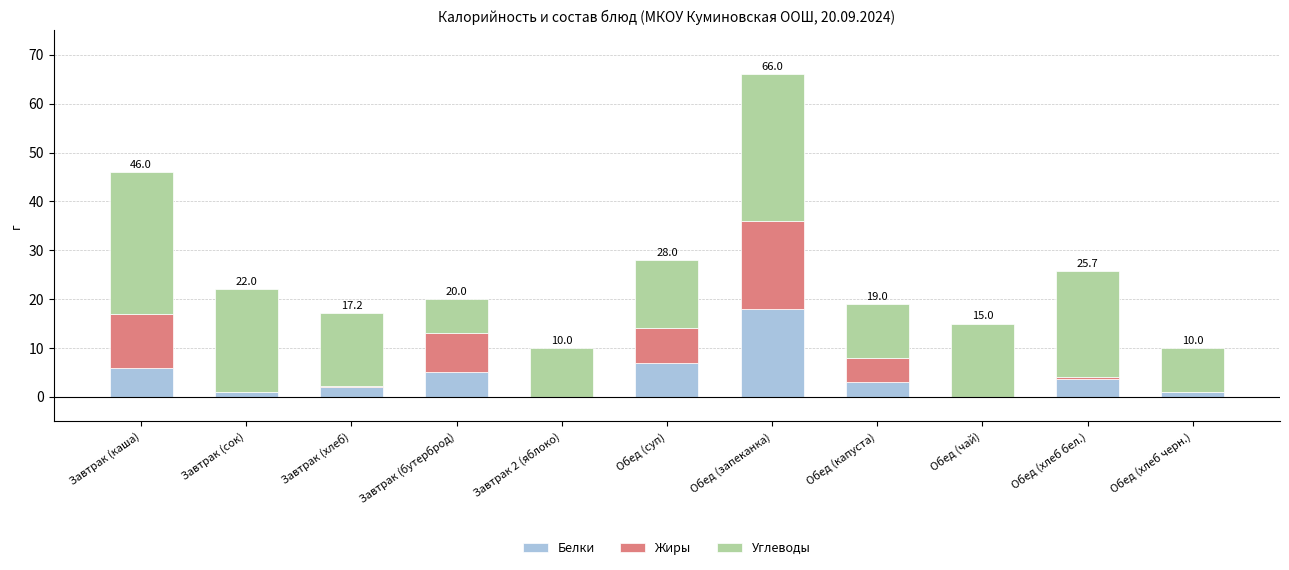

The Белки series shows 7.0 at Обед (суп). True or false?

True